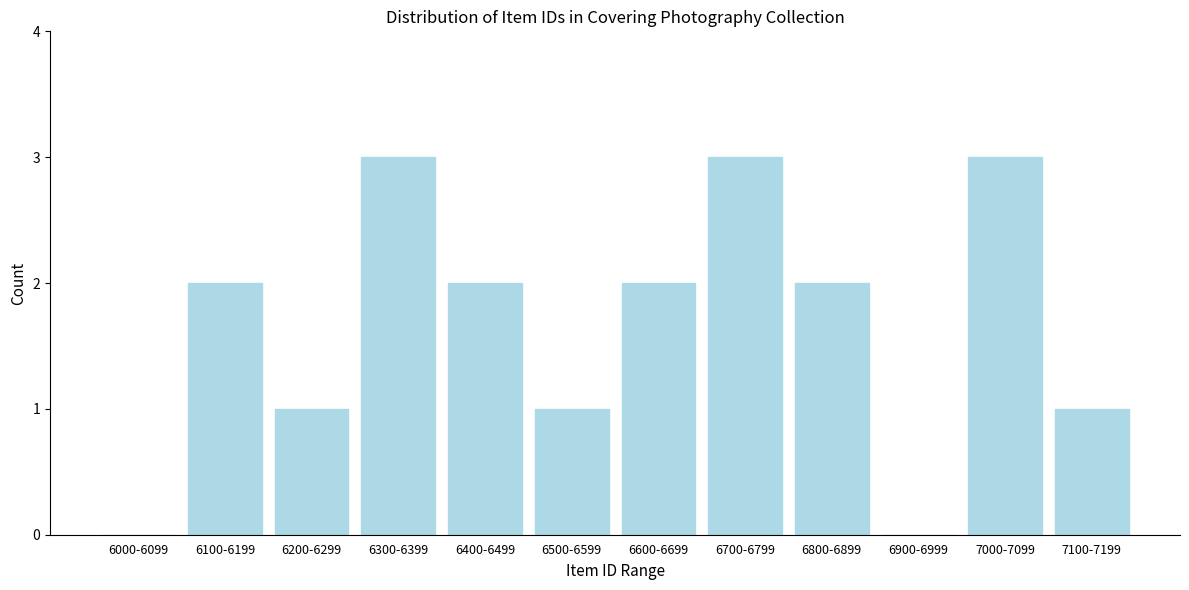

Reading right to left, extract all data points from this chart.

7100-7199=1	7000-7099=3	6900-6999=0	6800-6899=2	6700-6799=3	6600-6699=2	6500-6599=1	6400-6499=2	6300-6399=3	6200-6299=1	6100-6199=2	6000-6099=0